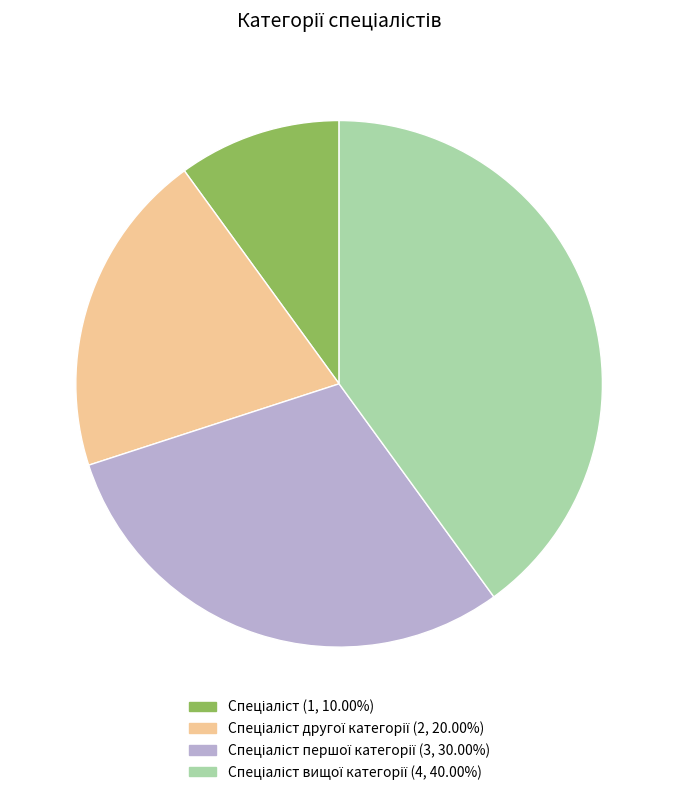

Is there a majority slice in this chart?

No